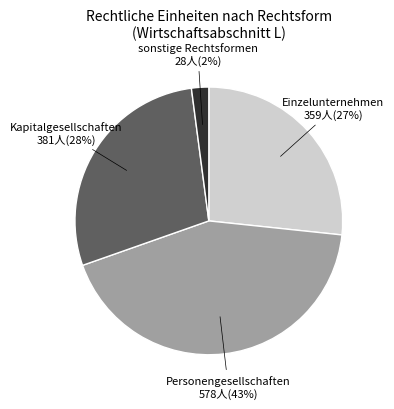

Does any single category account for the majority?

No